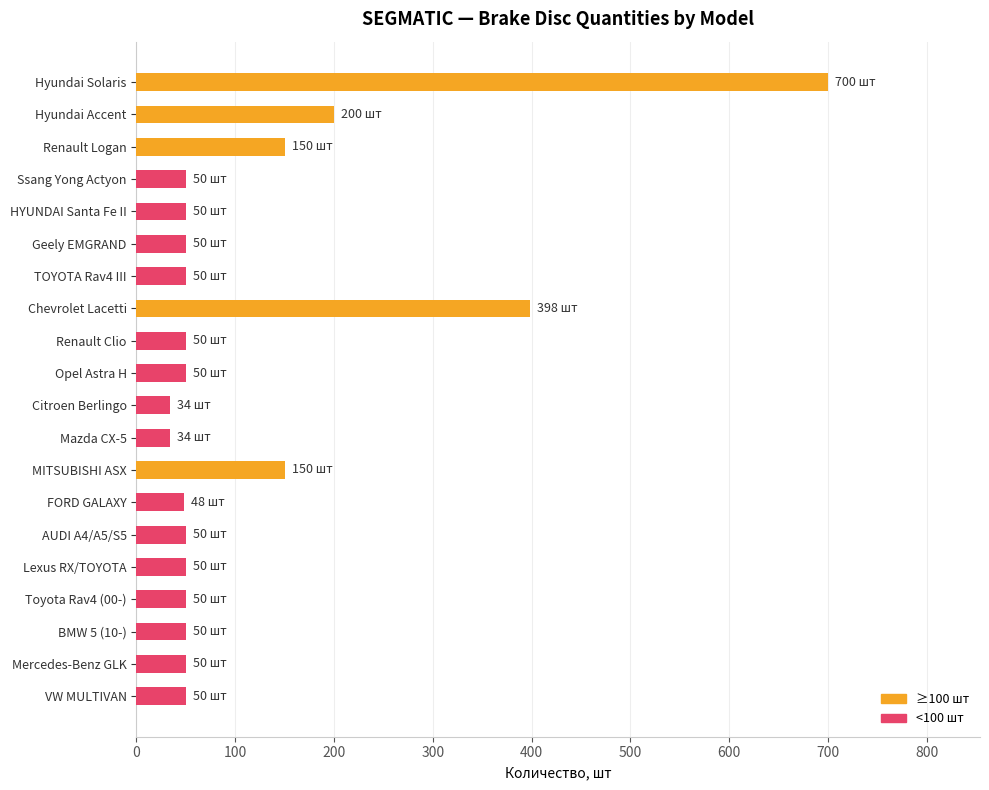

What is the change in value from Chevrolet Lacetti to Mazda CX-5?

-364